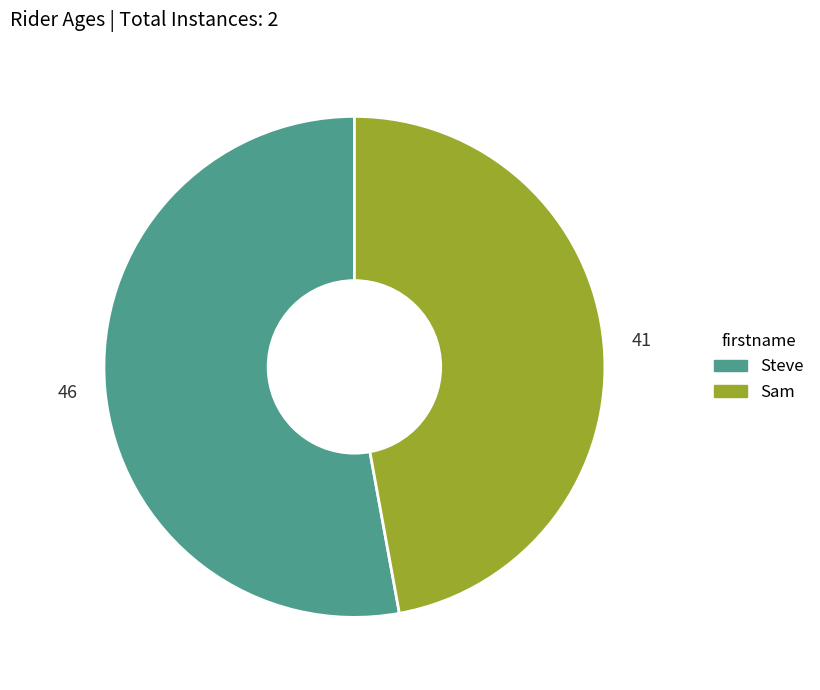

True or false: Steve accounts for 44% of the total.

False